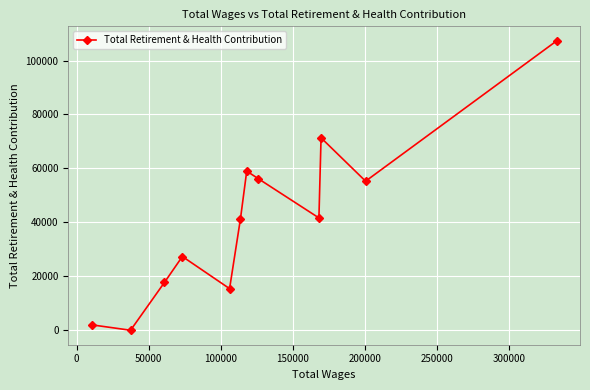

How many points are higher than both their immediate neighbors (excluding endpoints)?

3